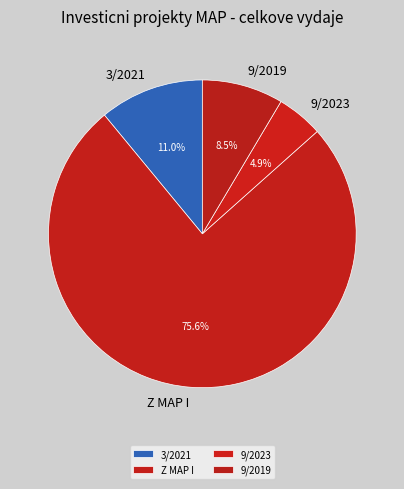

To the nearest percent, what is the difference between the largest and smallest slice percentages?

71%